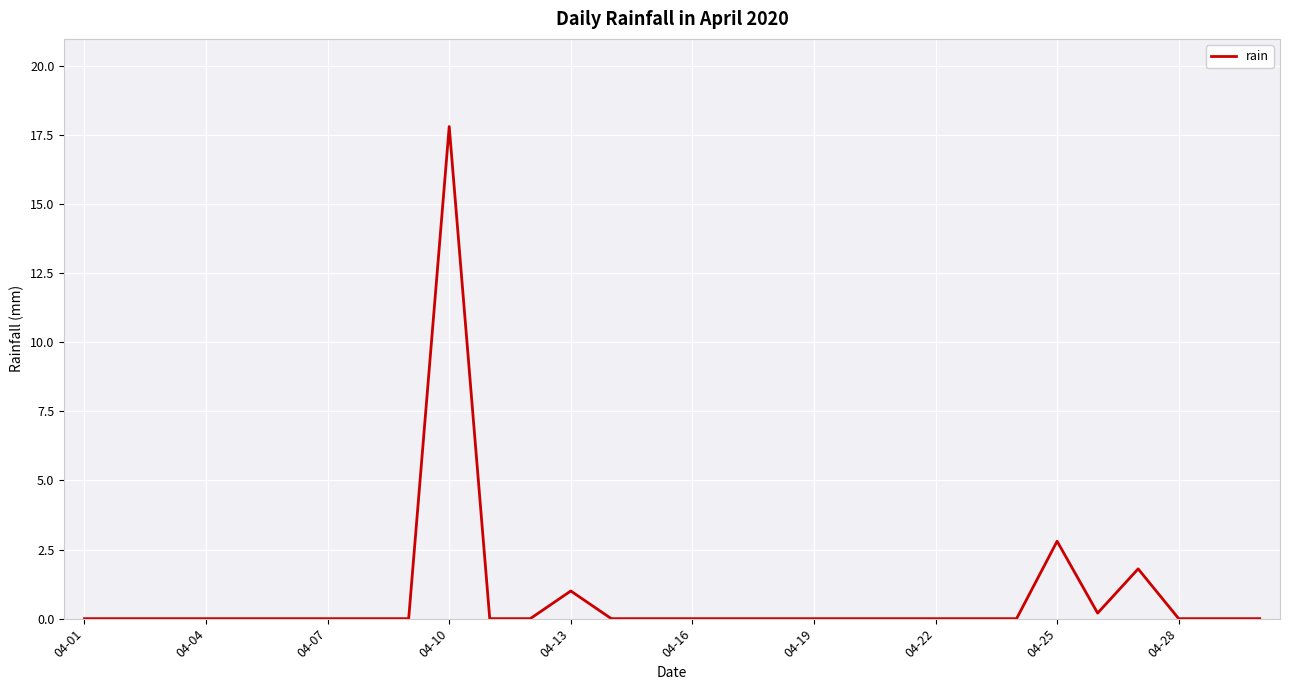

What is the maximum value shown in the chart?

17.8